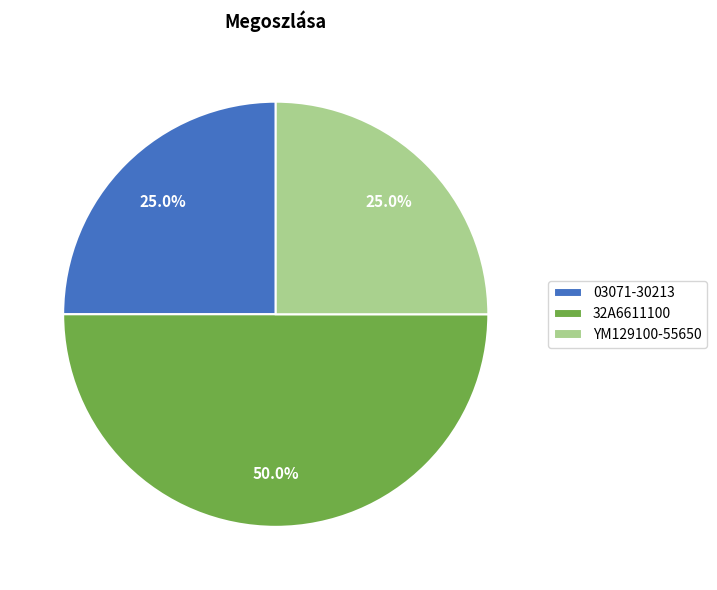

Does YM129100-55650 account for over 50% of the chart?

No